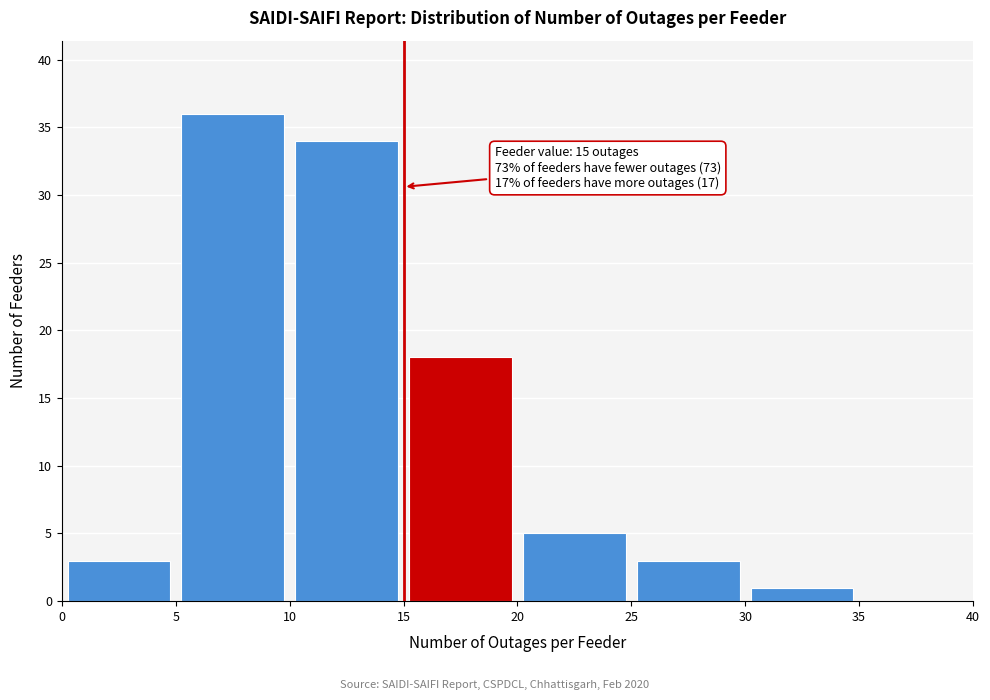

Over which range of the x-axis is the bar tallest?

5 to 10